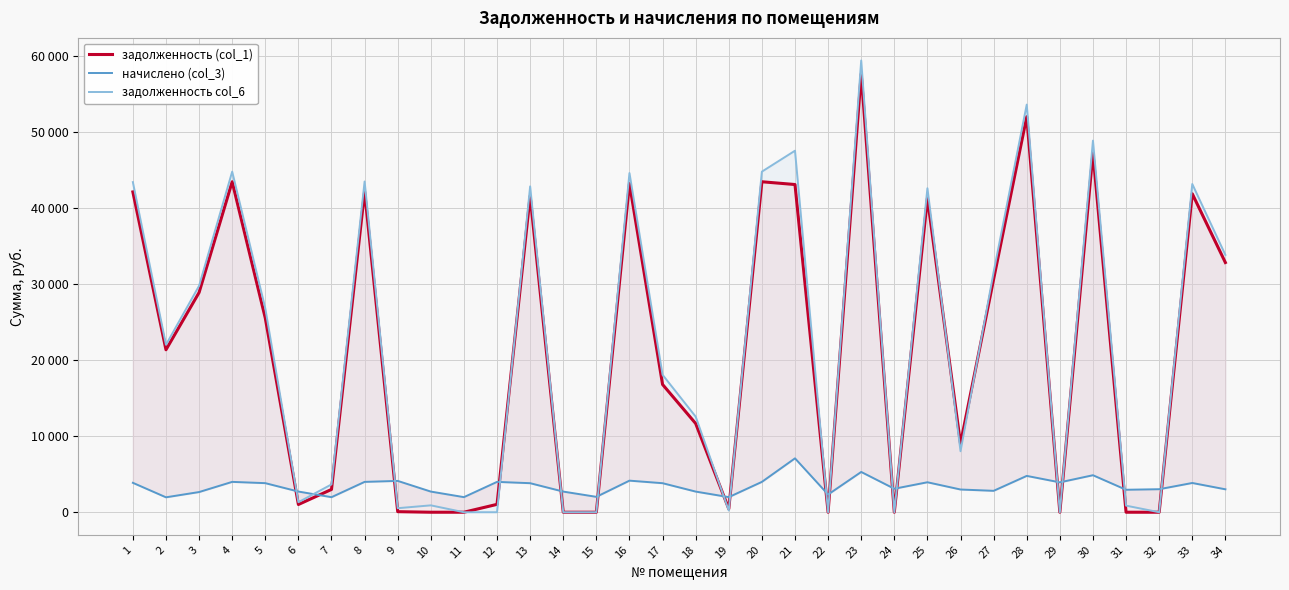

What is the difference between the highest and lowest values at 24?

3091.3